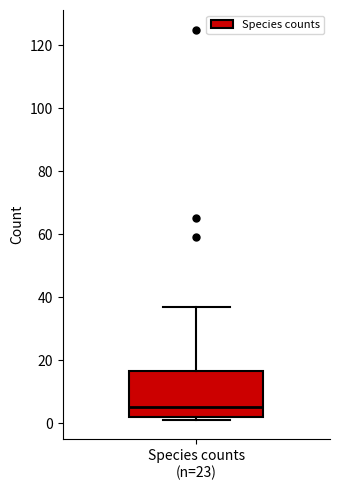

Read this box plot against the y-axis: the position of the median line, the range covered by the box, and the ends of both whiskers. The values are not printed on the chart, so give them approximately, as read against the axis.

median 6, box 2 to 16, whiskers 2 (just below the box's lower edge) to 38